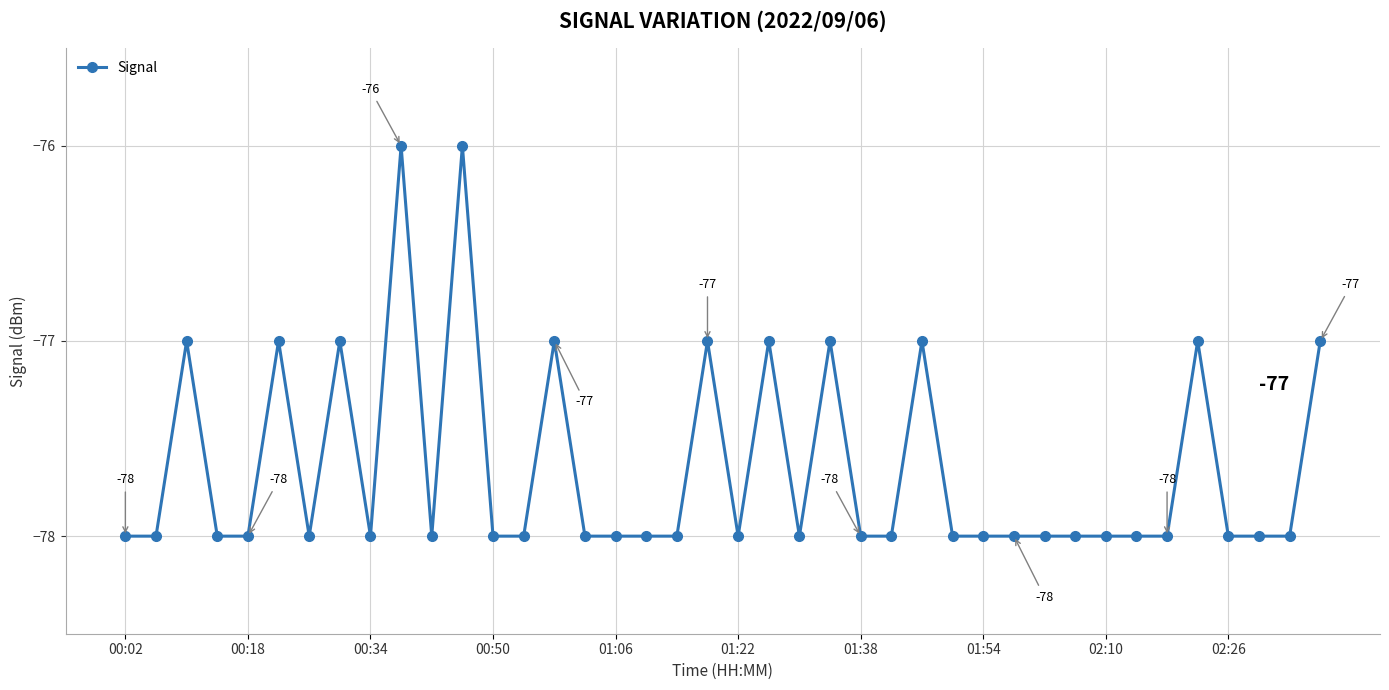

What is the smallest value displayed?

-78